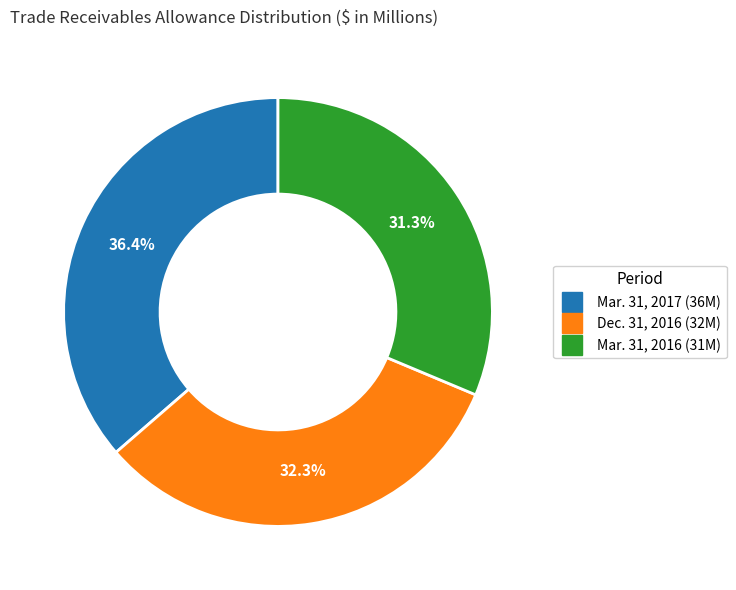

The Mar. 31, 2016 slice represents 24% of the pie. True or false?

False